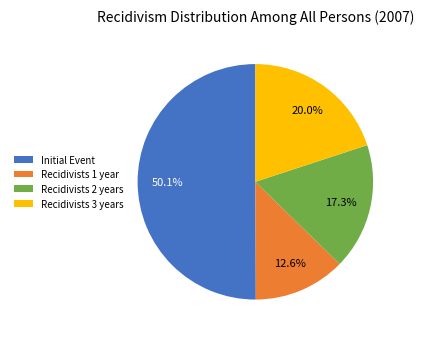

How many slices are in this pie chart?

4